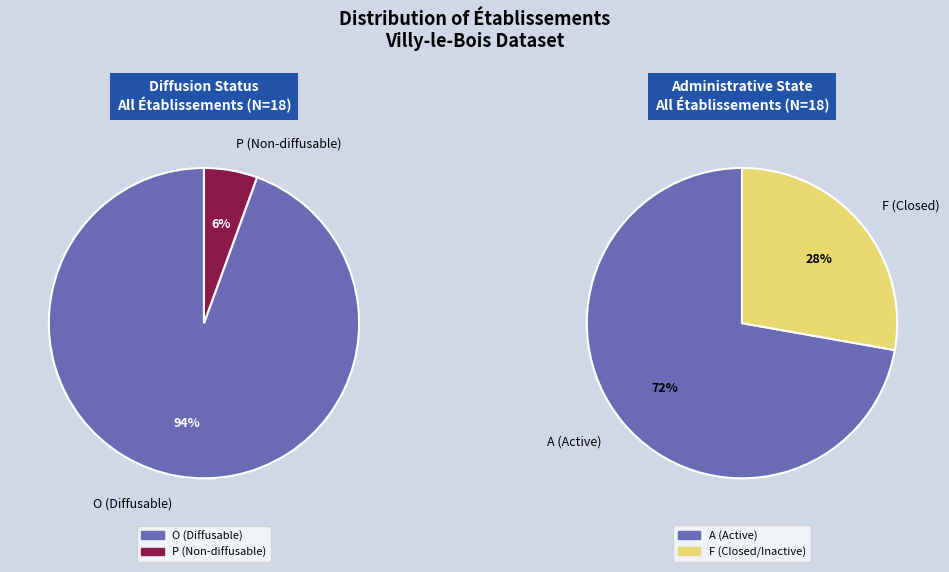

To the nearest percent, what is the difference between the O and P slice percentages?

89%